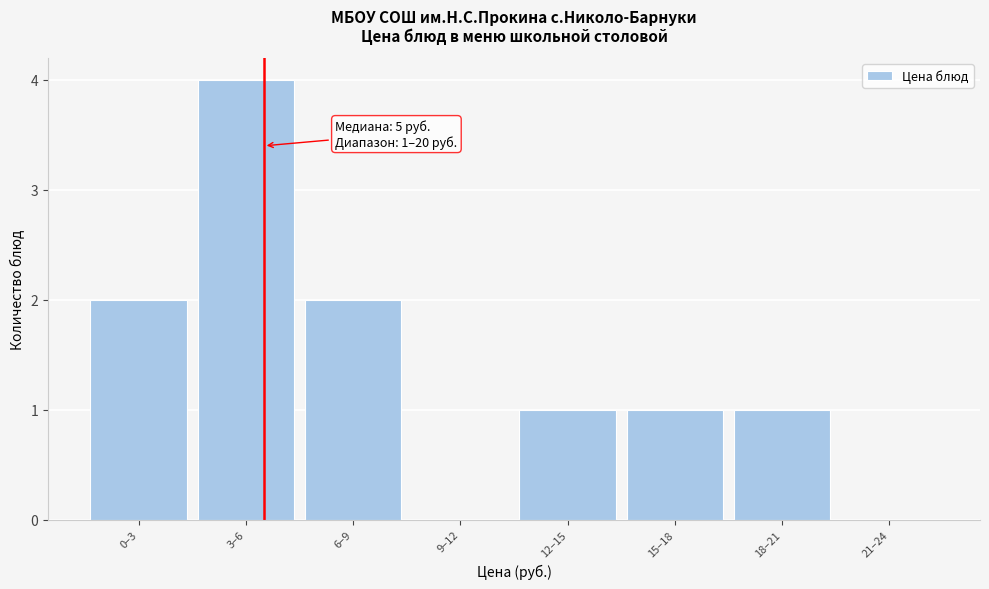

Reading left to right, what are all the values shown in this chart?

0–3=2	3–6=4	6–9=2	9–12=0	12–15=1	15–18=1	18–21=1	21–24=0